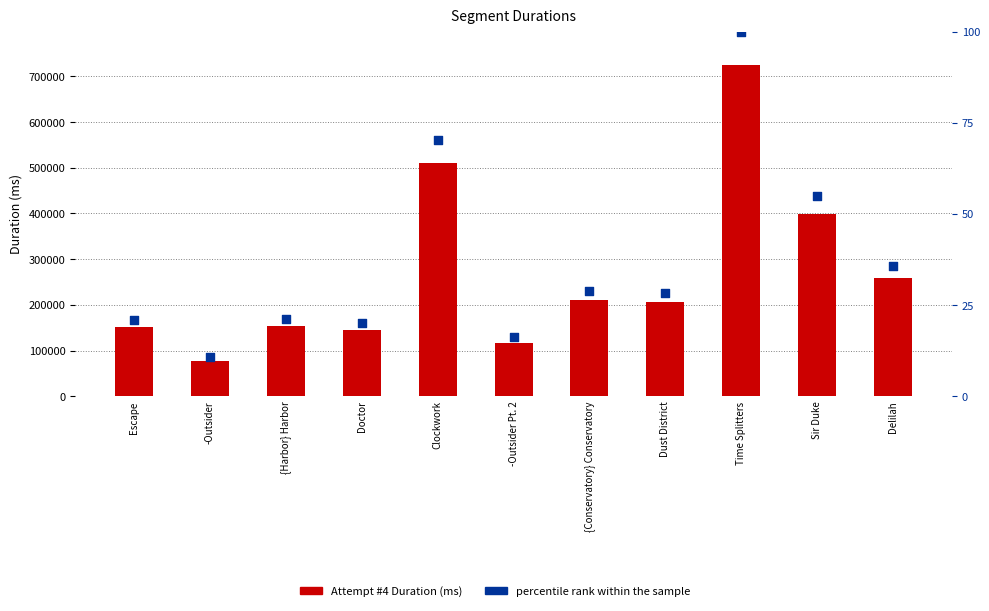

What is the total value across all series at Sir Duke?

397803.8